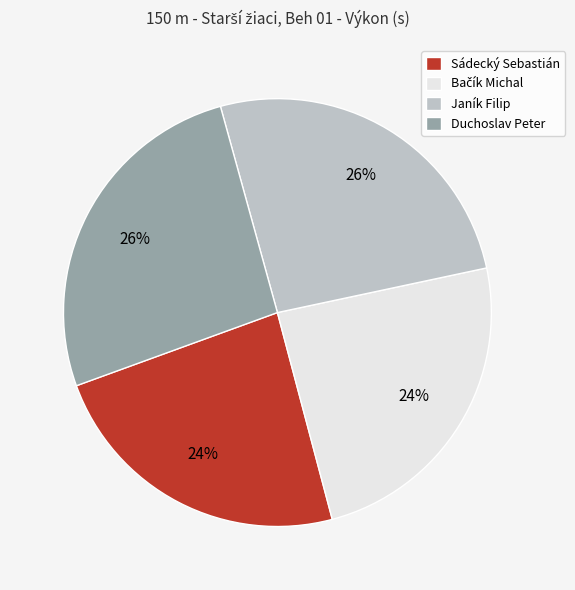

Is it true that Duchoslav Peter is 20% of the pie?

False